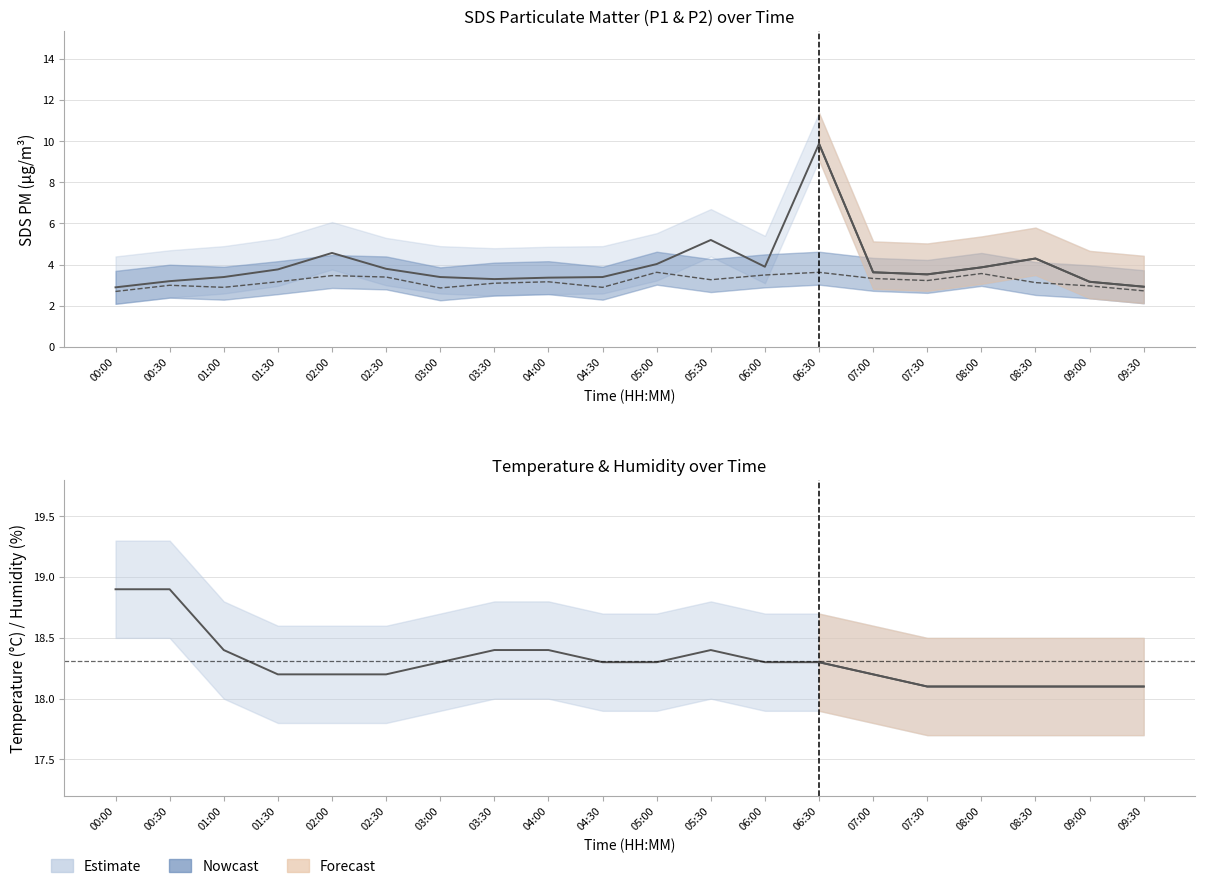

What is the spread (max minus min) of values at 09:00?

15.1